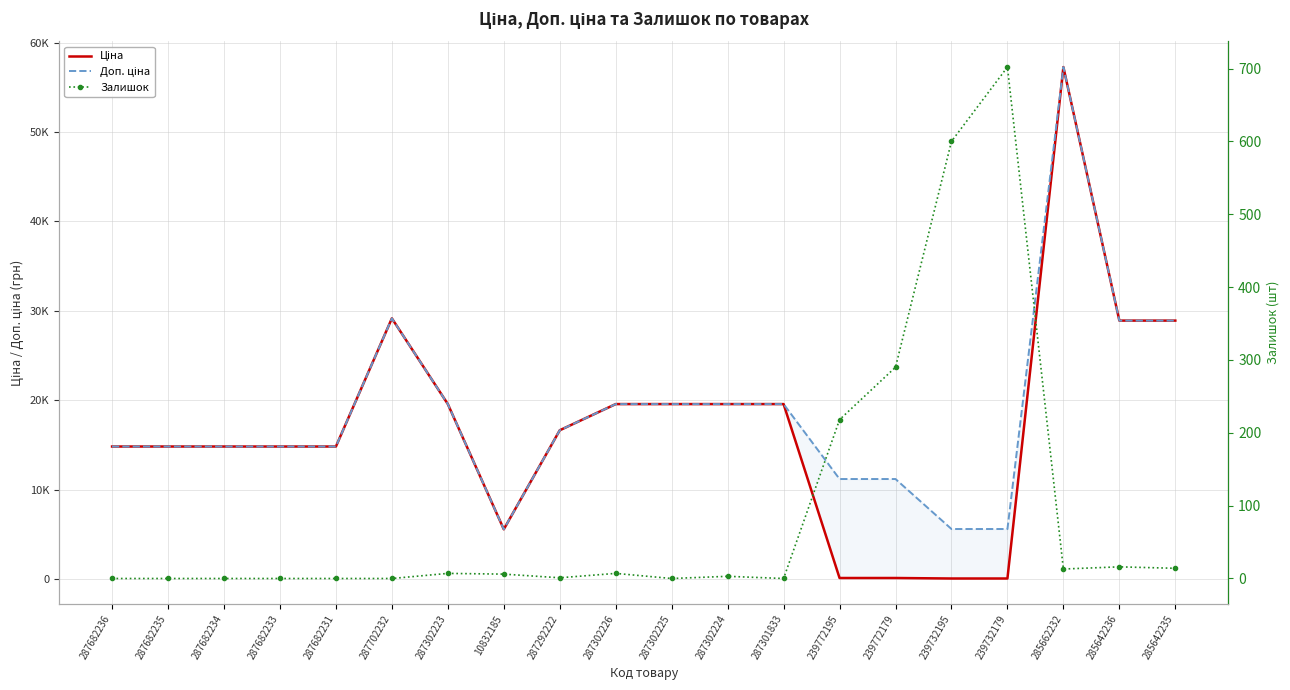

How many intersections are there between Залишок and Ціна?

2